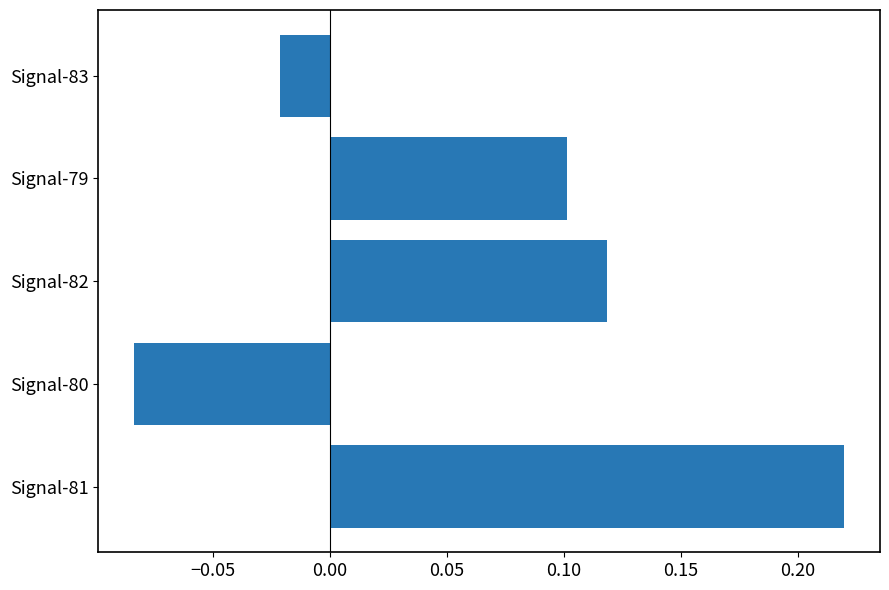

Which label corresponds to the smallest value in the chart?

Signal-80